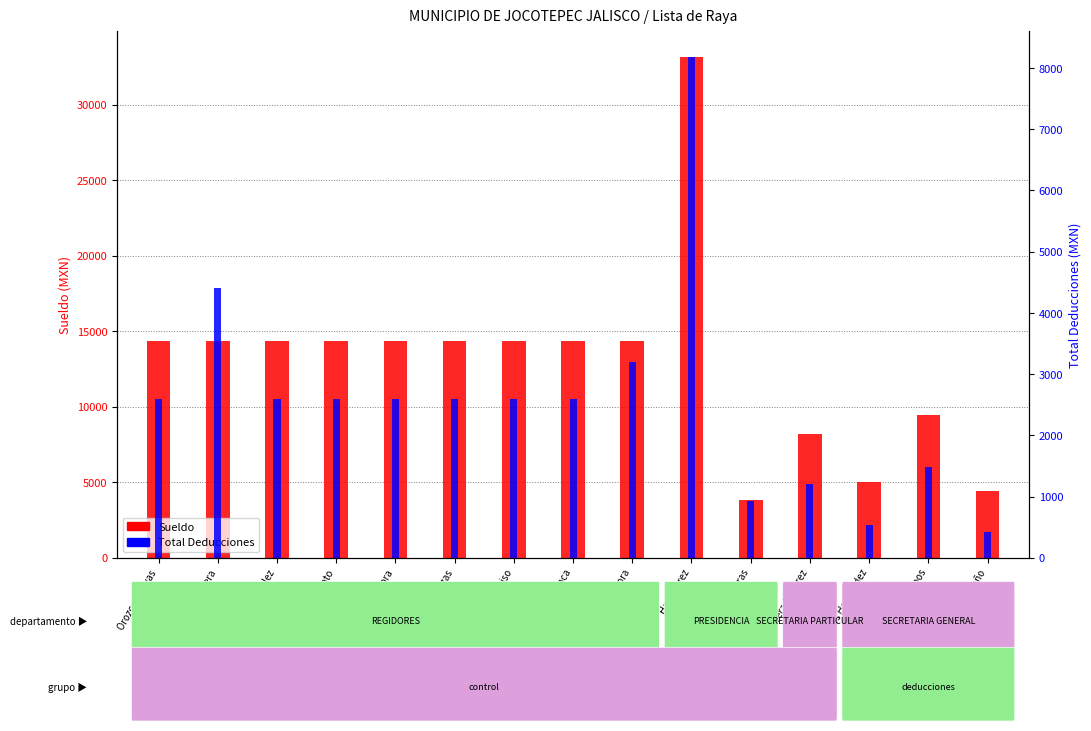

At which label does Sueldo reach its minimum?

Corona Barreras